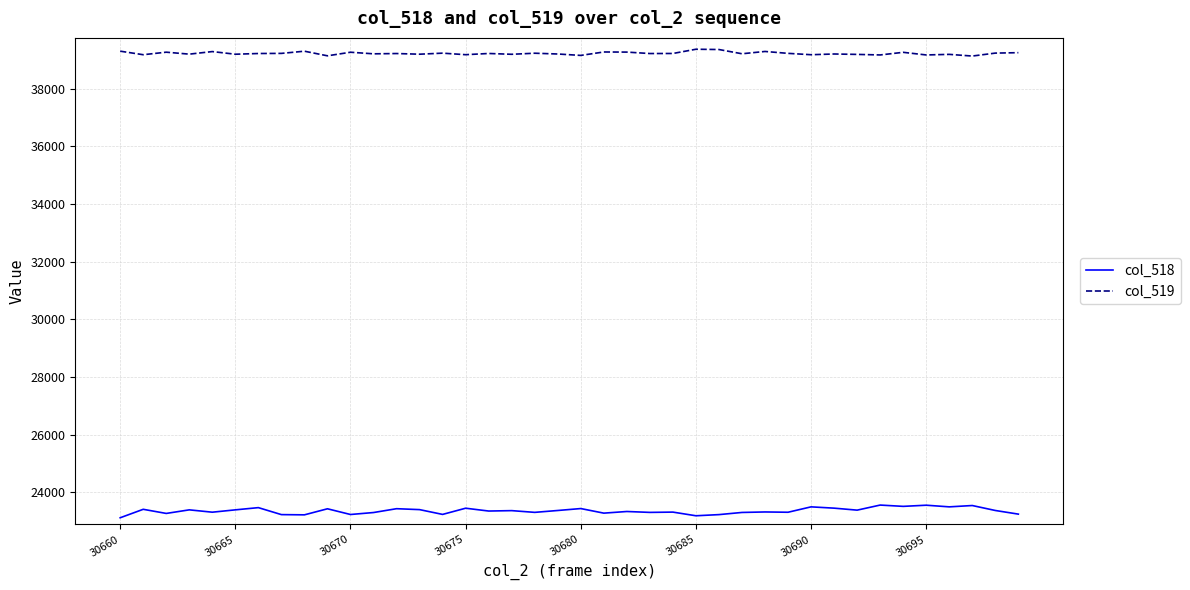

Which series has the largest total across all categories?

col_519